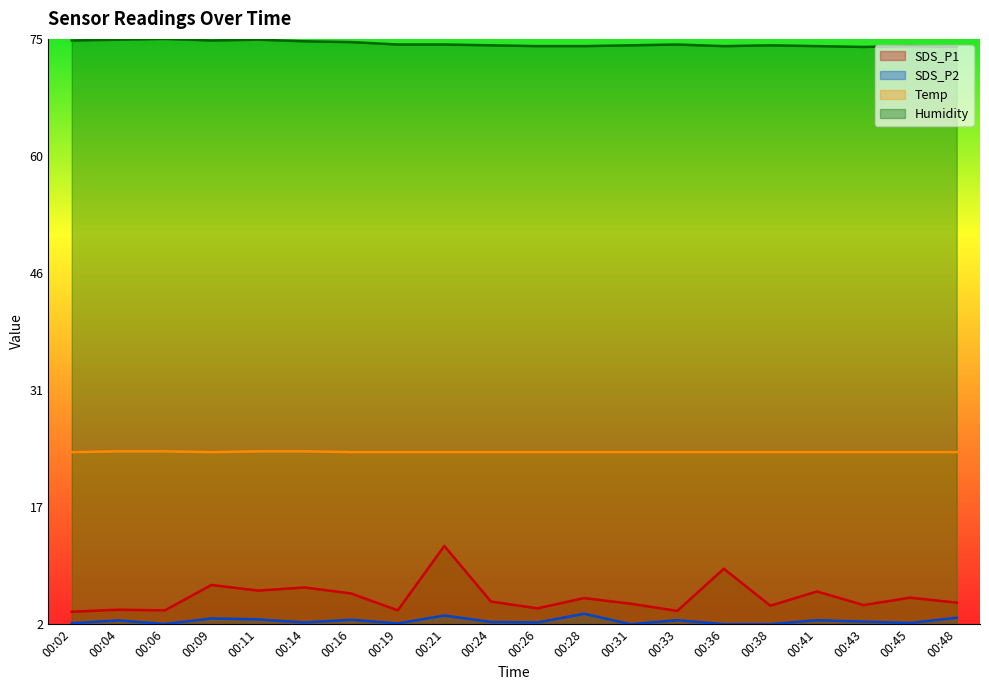

Reading left to right, list all the values displayed in this chart.

SDS_P1: 0.0	0.0	0.0	0.1	0.1	0.1	0.1	0.0	0.1	0.0	0.0	0.0	0.0	0.0	0.1	0.0	0.1	0.0	0.0	0.0
SDS_P2: 0.0	0.0	0.0	0.0	0.0	0.0	0.0	0.0	0.0	0.0	0.0	0.0	0.0	0.0	0.0	0.0	0.0	0.0	0.0	0.0
Temp: 0.3	0.3	0.3	0.3	0.3	0.3	0.3	0.3	0.3	0.3	0.3	0.3	0.3	0.3	0.3	0.3	0.3	0.3	0.3	0.3
Humidity: 1.0	1.0	1.0	1.0	1.0	1.0	1.0	1.0	1.0	1.0	1.0	1.0	1.0	1.0	1.0	1.0	1.0	1.0	1.0	1.0